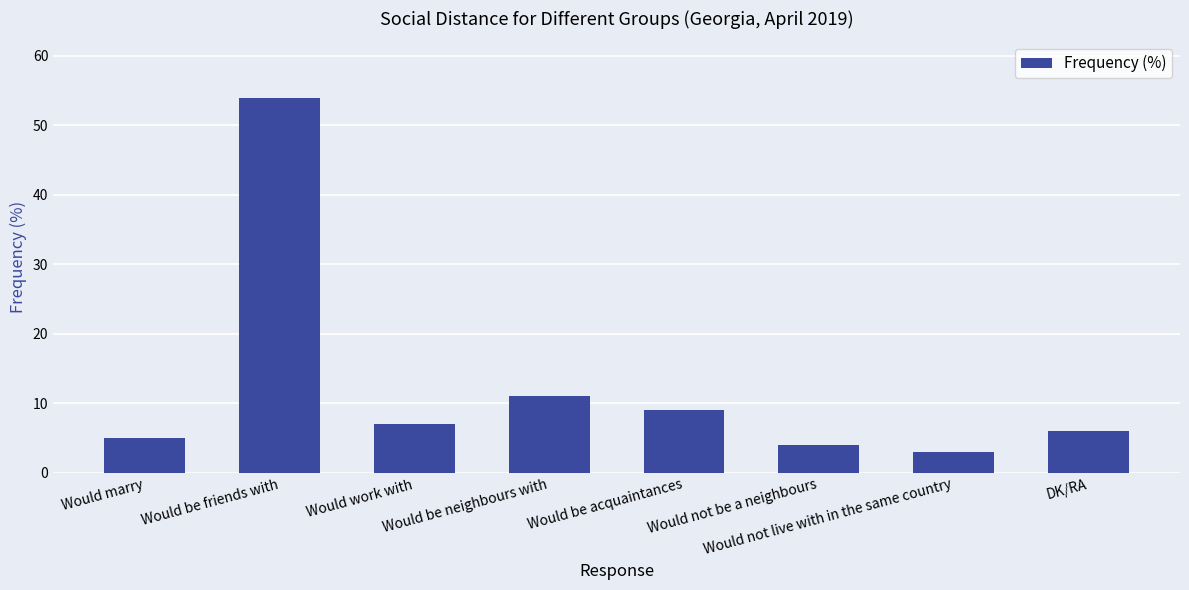

The chart shows a value of 2 at Would marry. True or false?

False